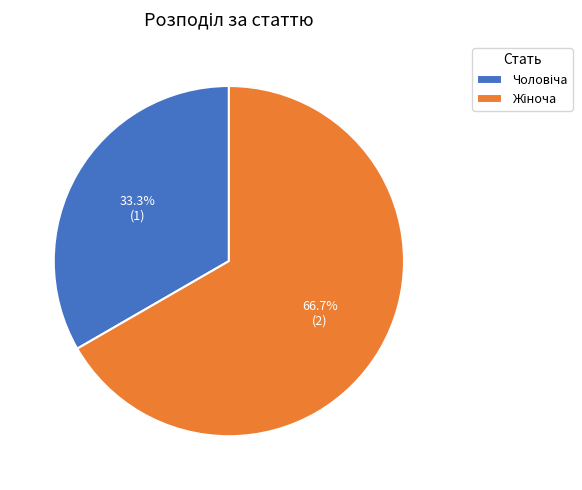

Does any single category account for the majority?

Yes